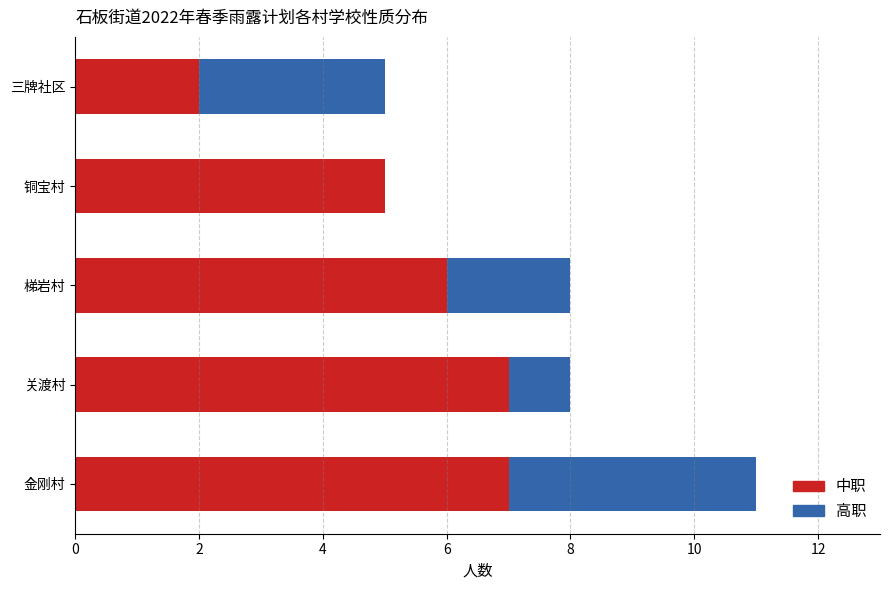

What is the highest value of the 中职 series?

7